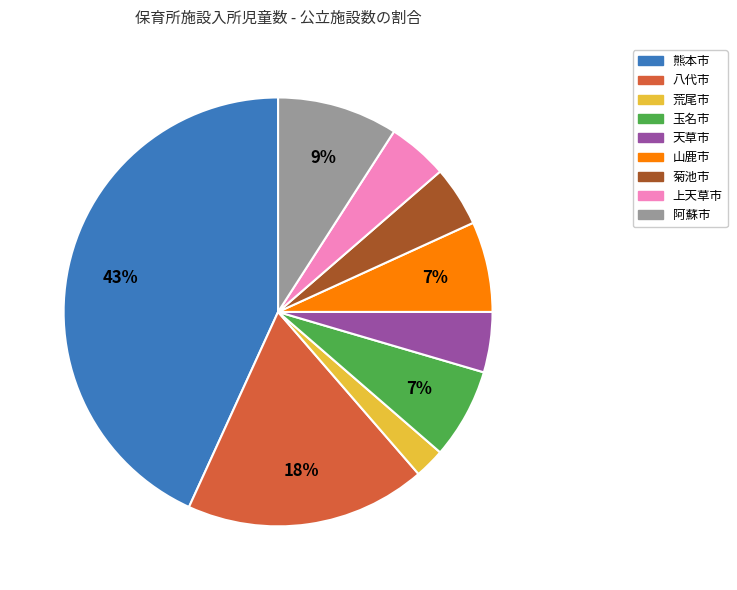

The 天草市 slice represents 5% of the pie. True or false?

True